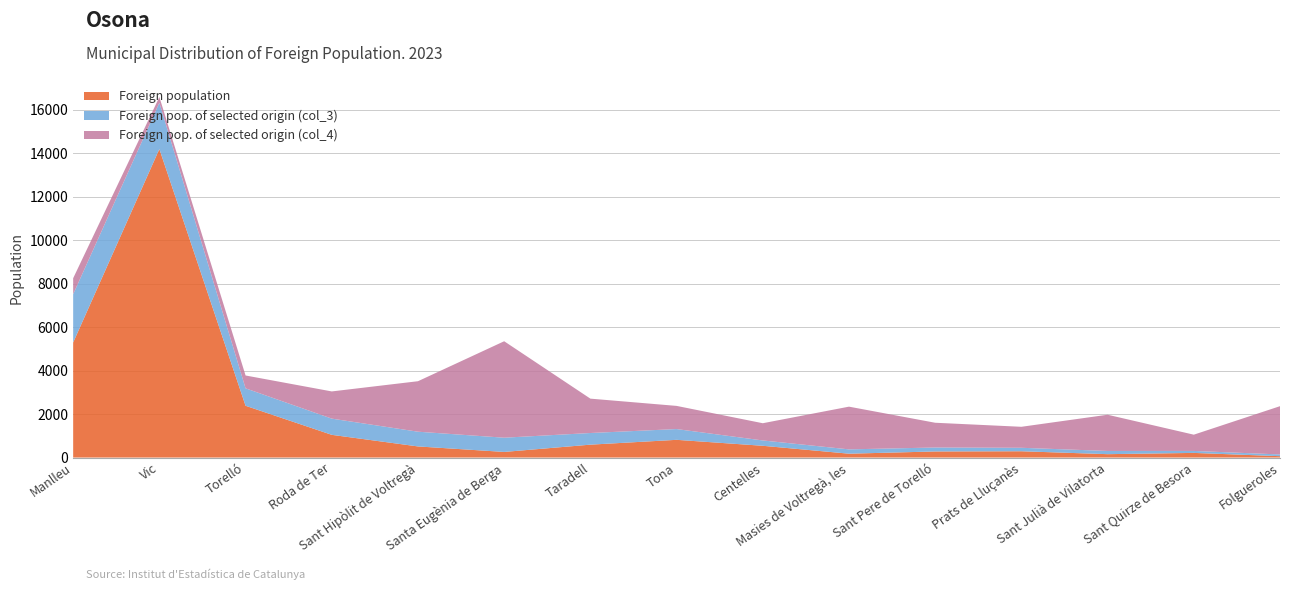

Reading left to right, transcribe all the data shown in this chart.

Foreign population: 5297	14202	2384	1046	512	259	594	816	542	178	281	290	156	214	63
Foreign pop. of selected origin (col_3): 2222	2131	803	746	678	655	536	496	245	199	182	160	148	91	80
Foreign pop. of selected origin (col_4): 736	263	591	1252	2324	4440	1582	1066	793	1966	1139	966	1667	748	2222